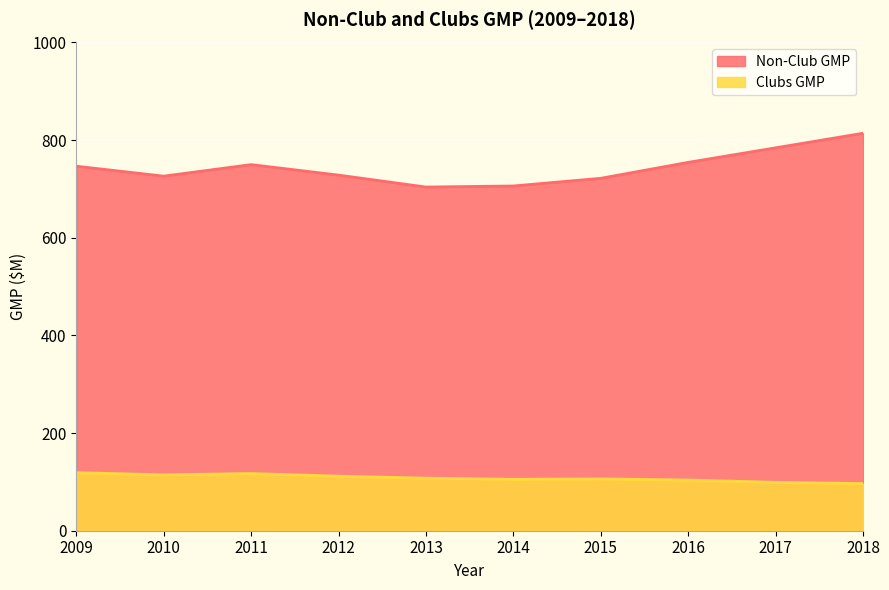

What is the sum of the Clubs GMP values at 2010 and 2018?

211.1